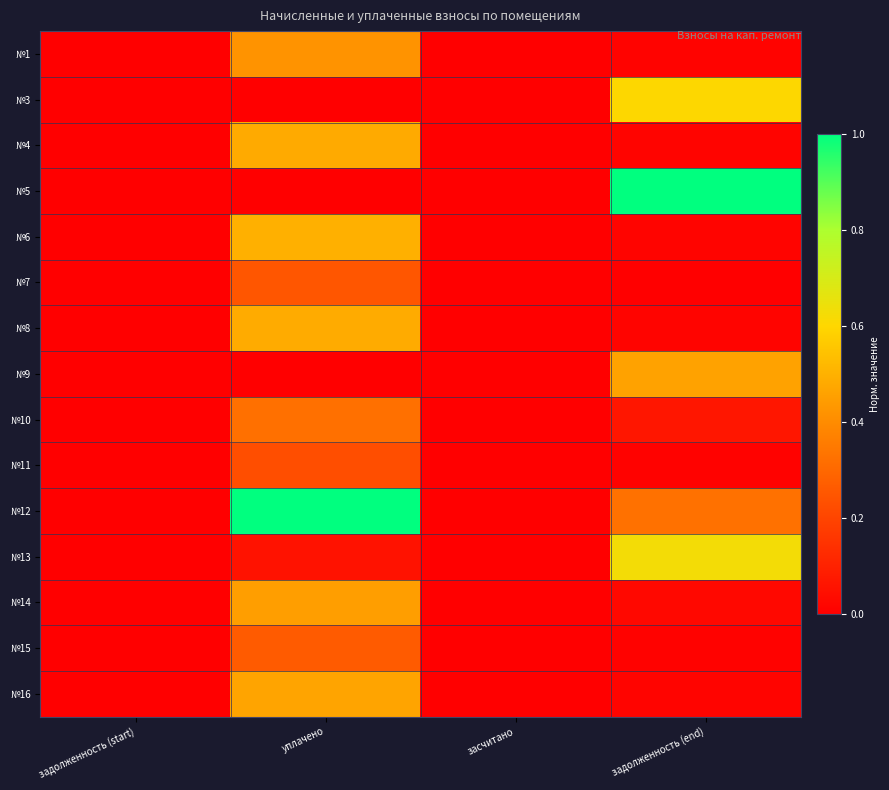

Rank the series at задолженность (end) from highest to lowest value.

№5, №13, №3, №9, №12, №10, №14, №6, №8, №4, №16, №1, №15, №11, №7